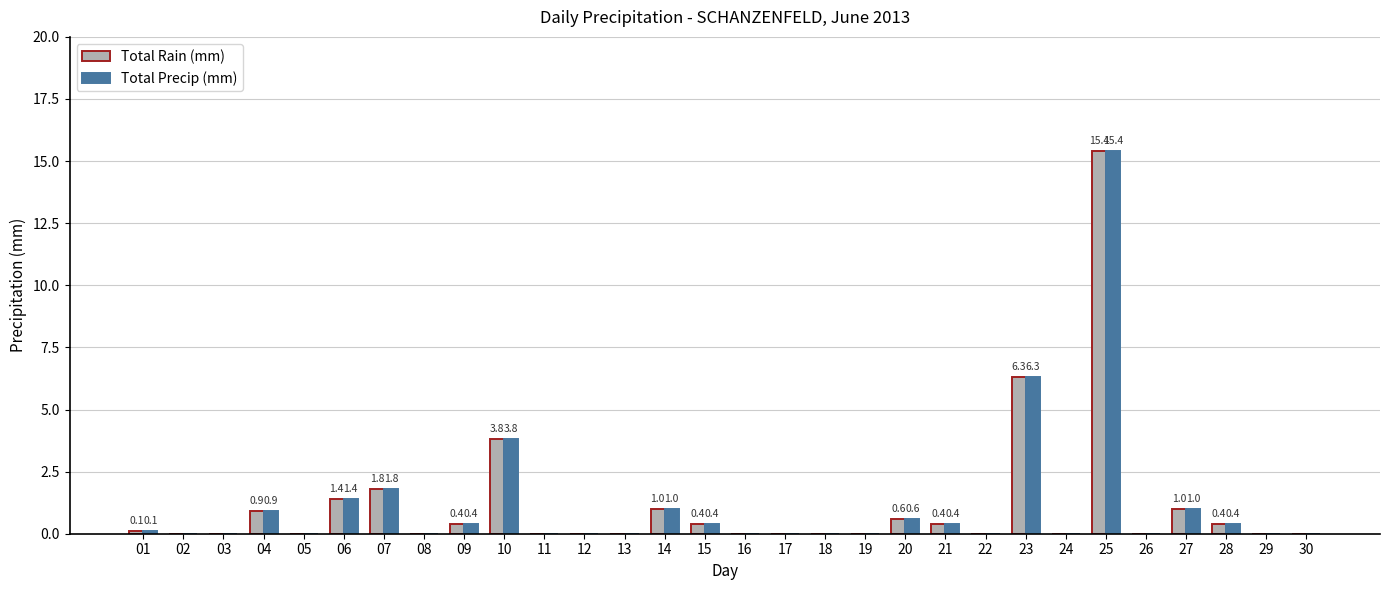

At which label is Total Precip (mm) closest to 7?

23